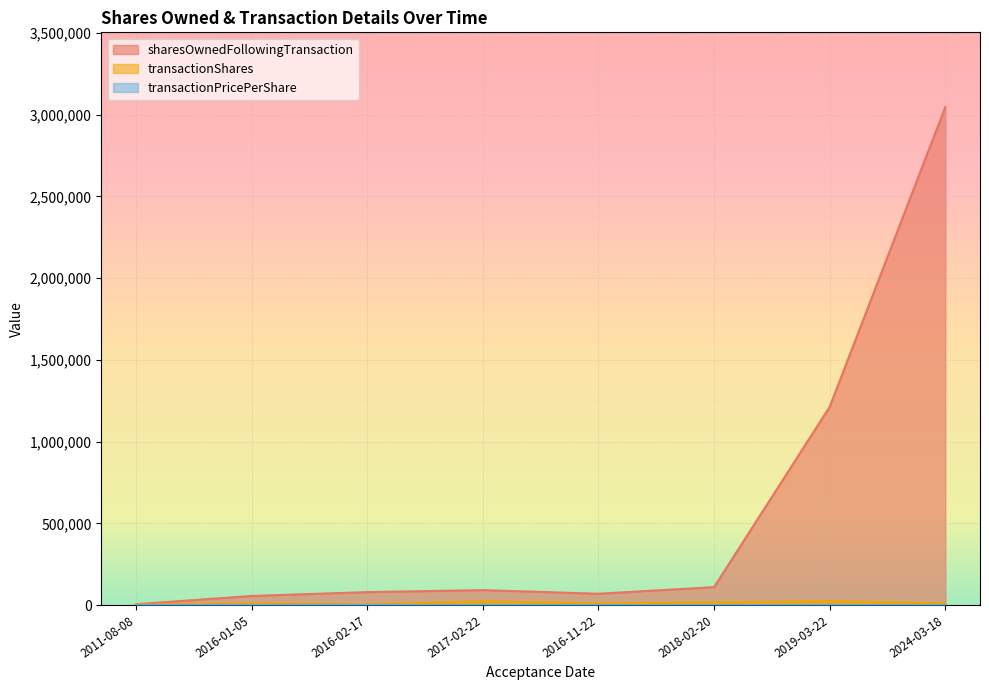

What is the sum of the transactionPricePerShare values at 2011-08-08 and 2016-01-05?

8.2